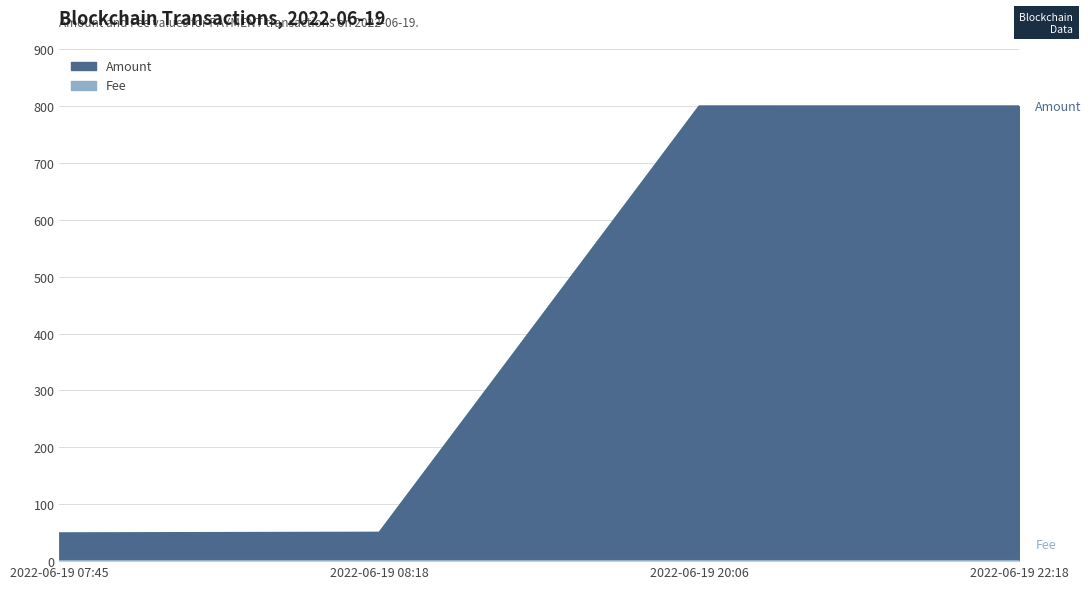

What is the approximate value at 2022-06-19 22:18?

799.3